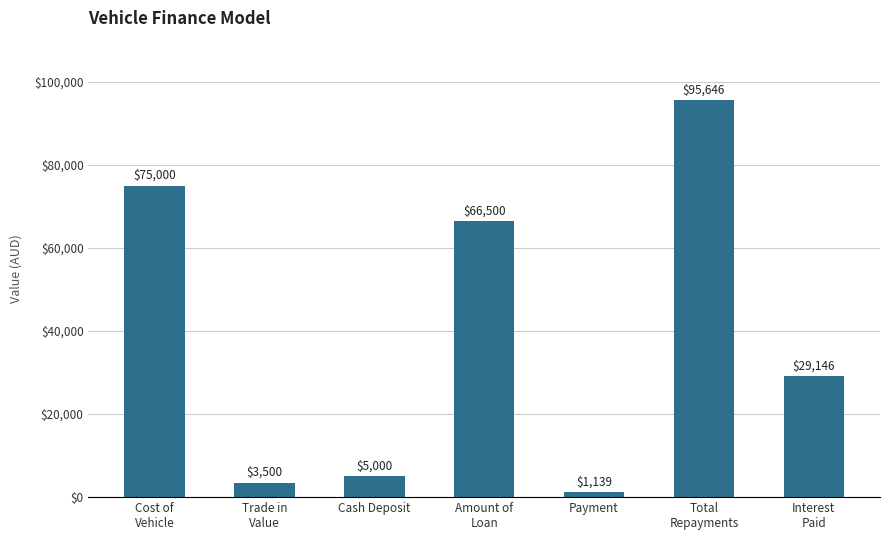

The value at Cash Deposit is 5000.0. True or false?

True